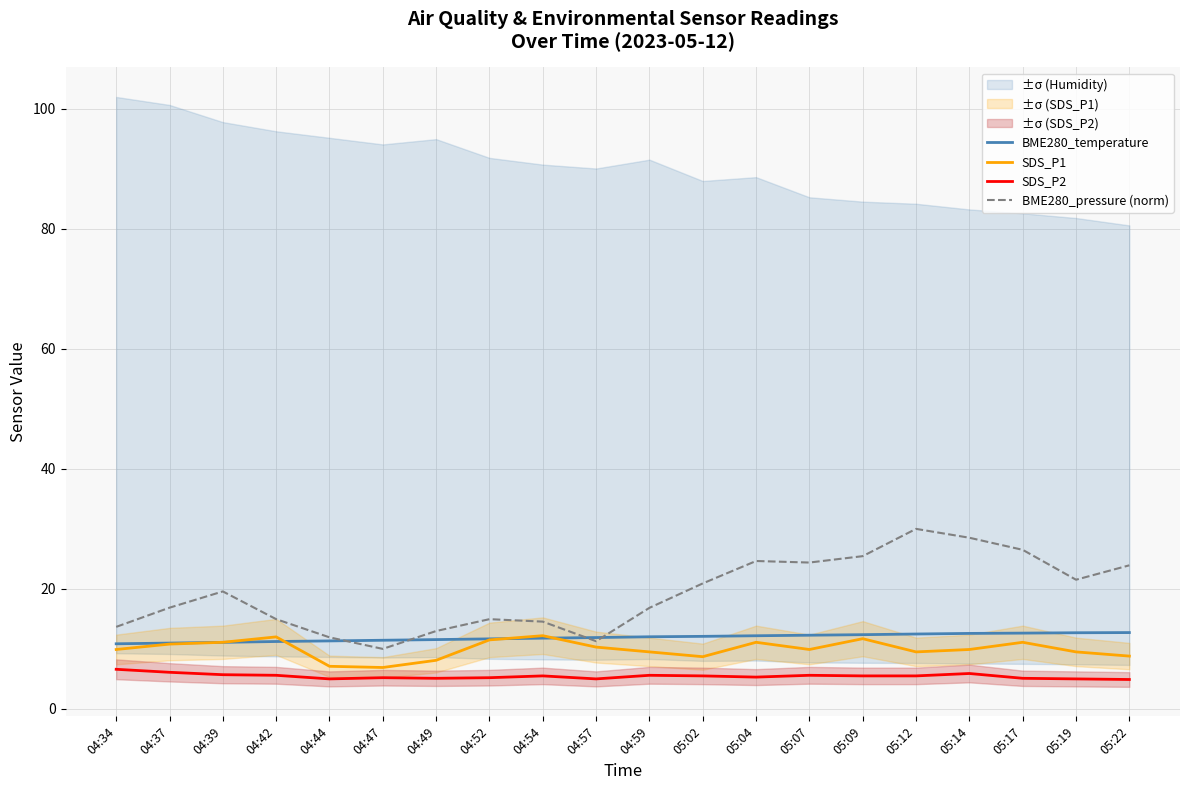

Is this an area chart (filled region under the line)?

No